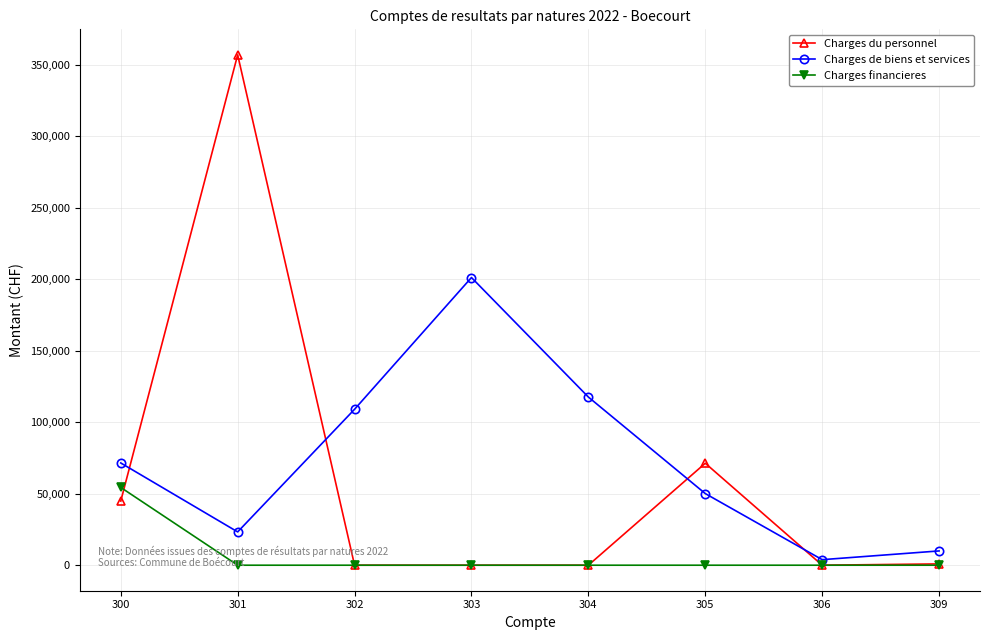

The Charges financieres series shows 0.0 at 303. True or false?

True